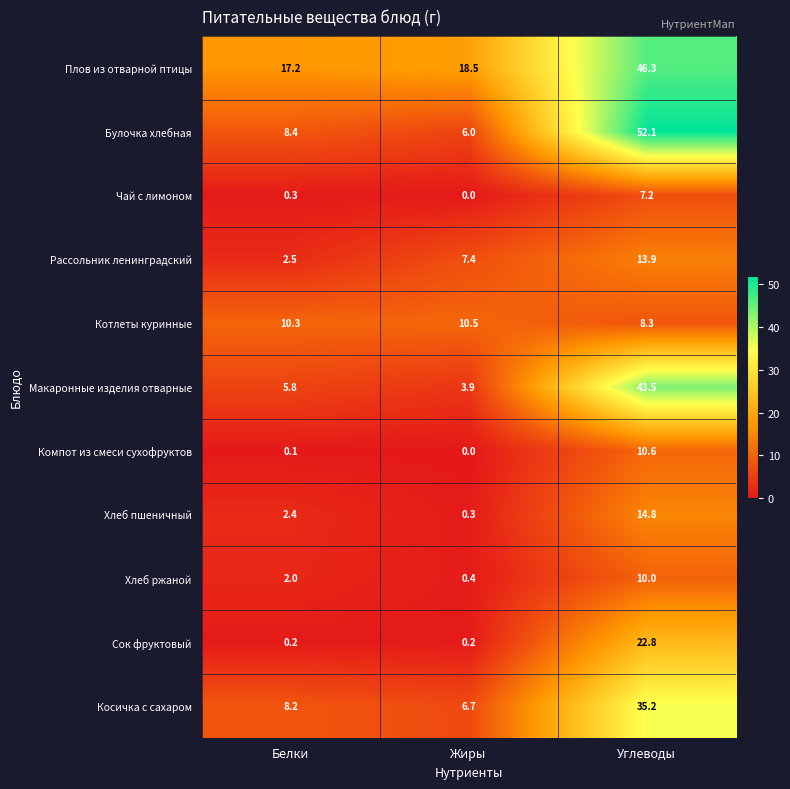

How many data points does each series have?

3